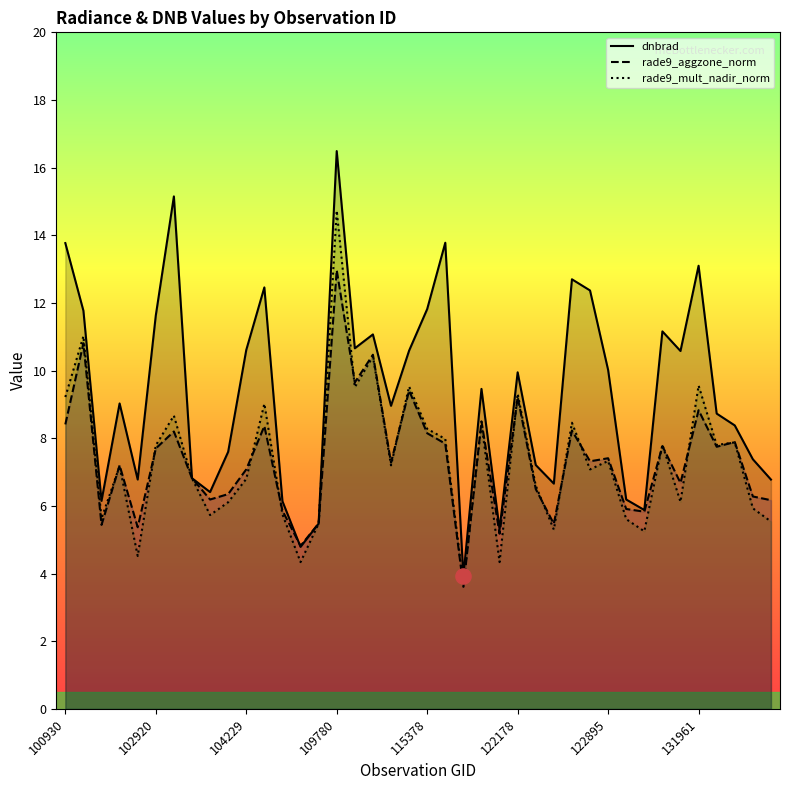

Is the value of rade9_mult_nadir_norm at 12 greater than the value of dnbrad at 27?

No